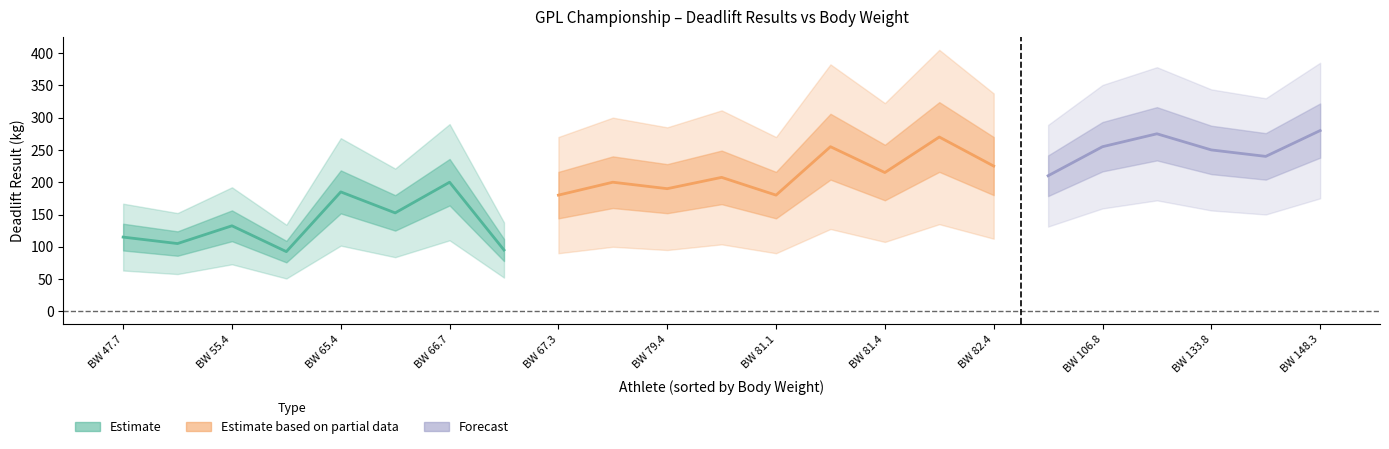

The result series shows 309.8 at 16. True or false?

False